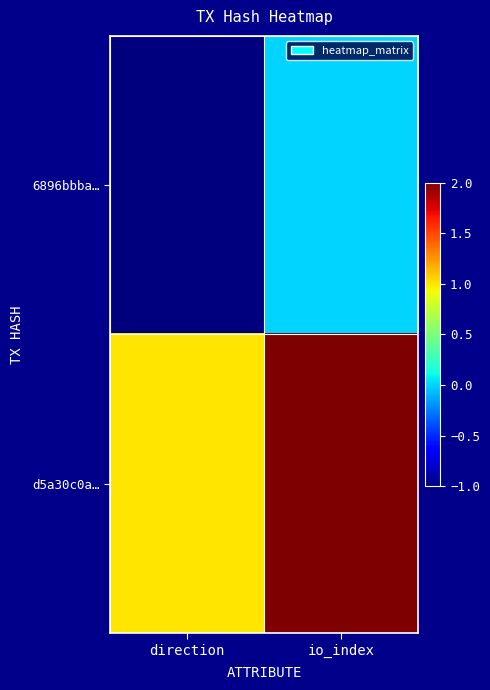

Reading left to right, extract all data points from this chart.

6896bbba…: direction=-1	io_index=0
d5a30c0a…: direction=1	io_index=2